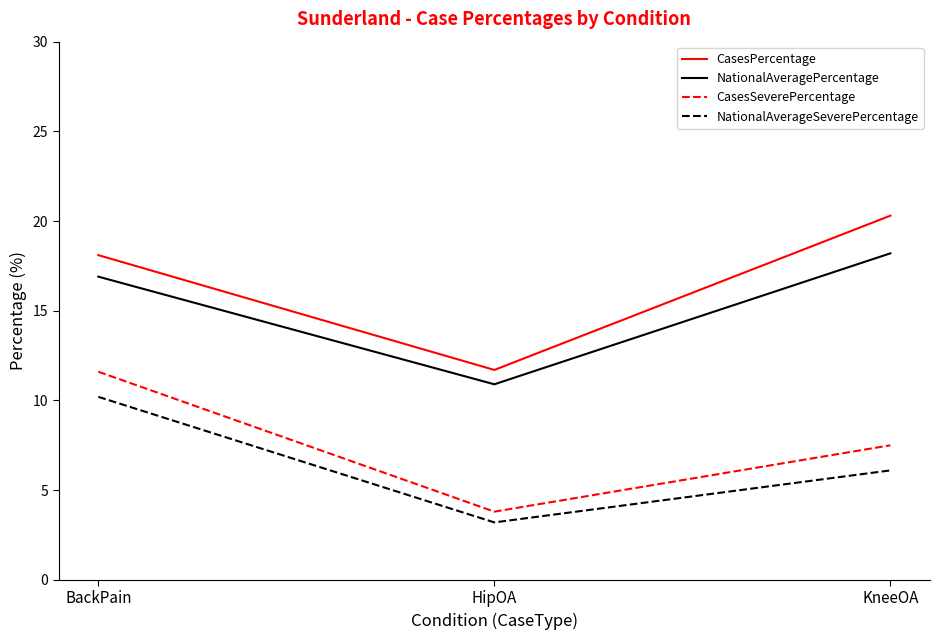

What are all the series names shown in the legend?

CasesPercentage, NationalAveragePercentage, CasesSeverePercentage, NationalAverageSeverePercentage